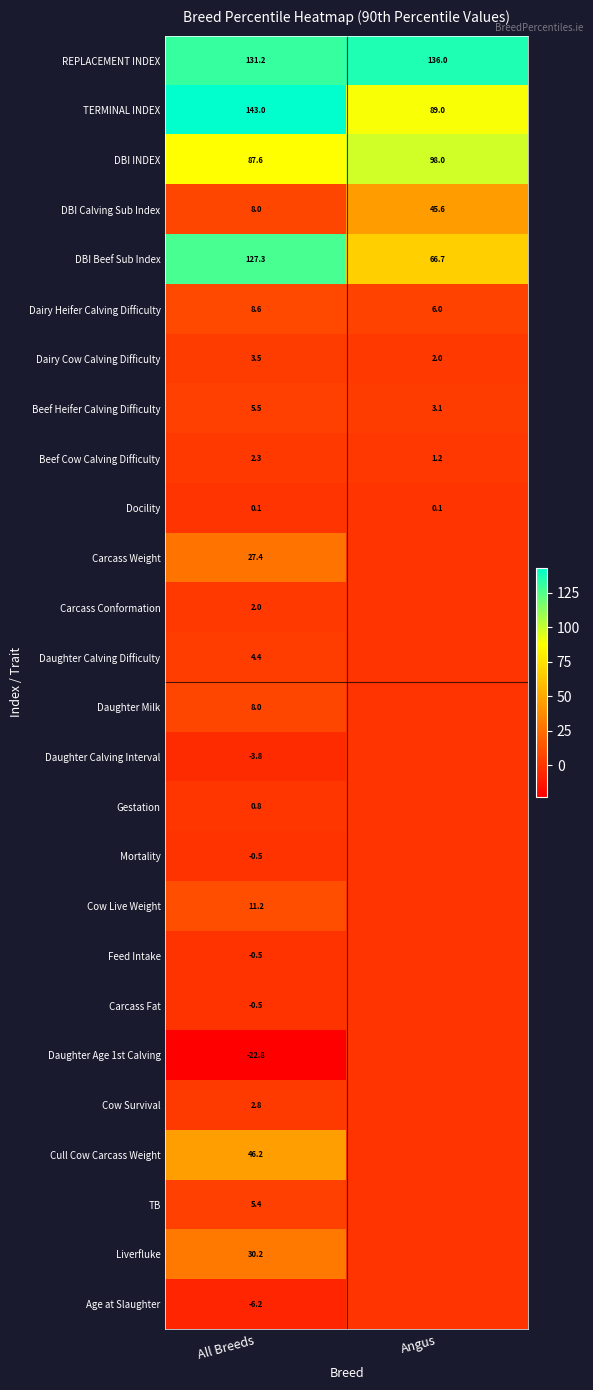

Is the value of Docility at Angus greater than the value of DBI INDEX at Angus?

No